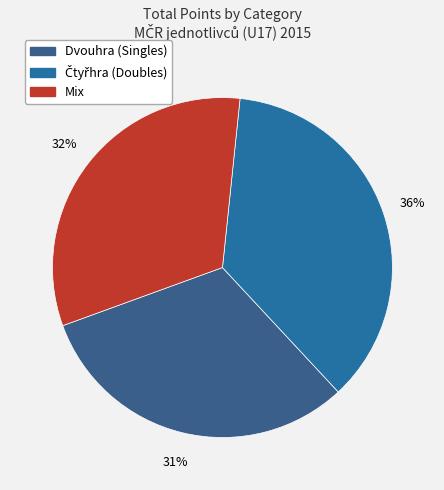

To the nearest percent, what is the average slice percentage?

33%